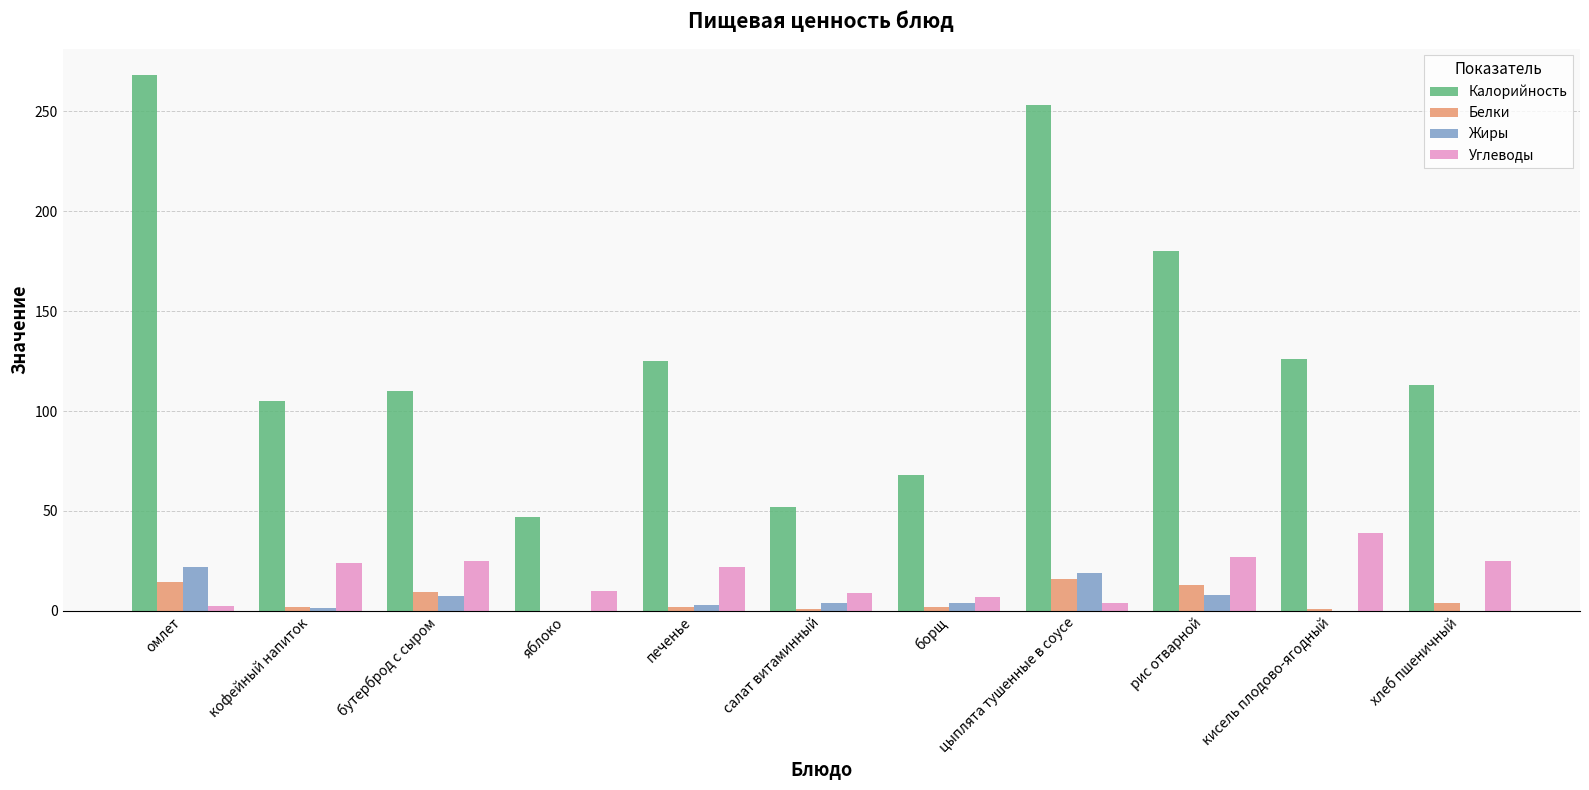

How many groups of bars are there?

11